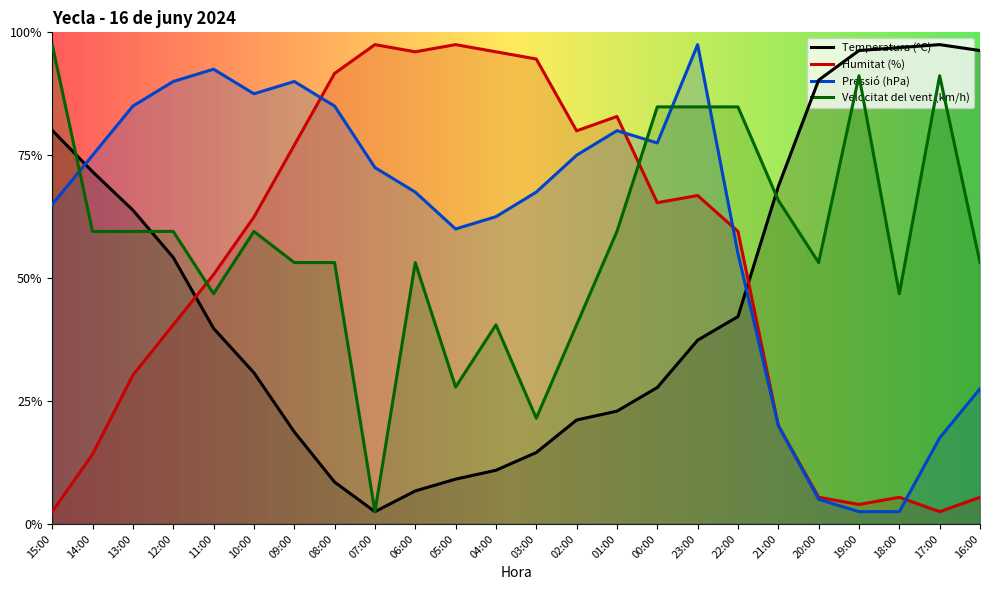

What is the spread (max minus min) of values at 15:00?

95.0